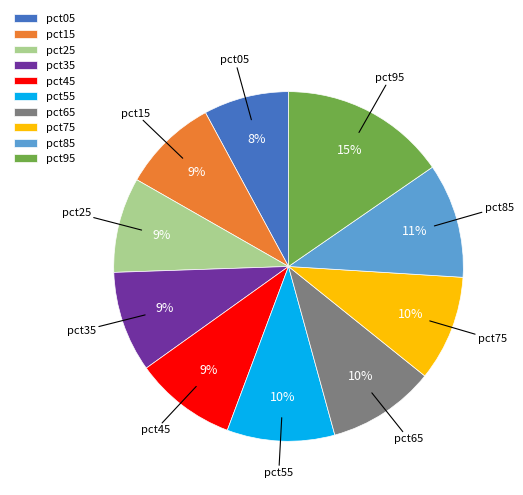

What percentage is the pct15 slice, to the nearest percent?

9%